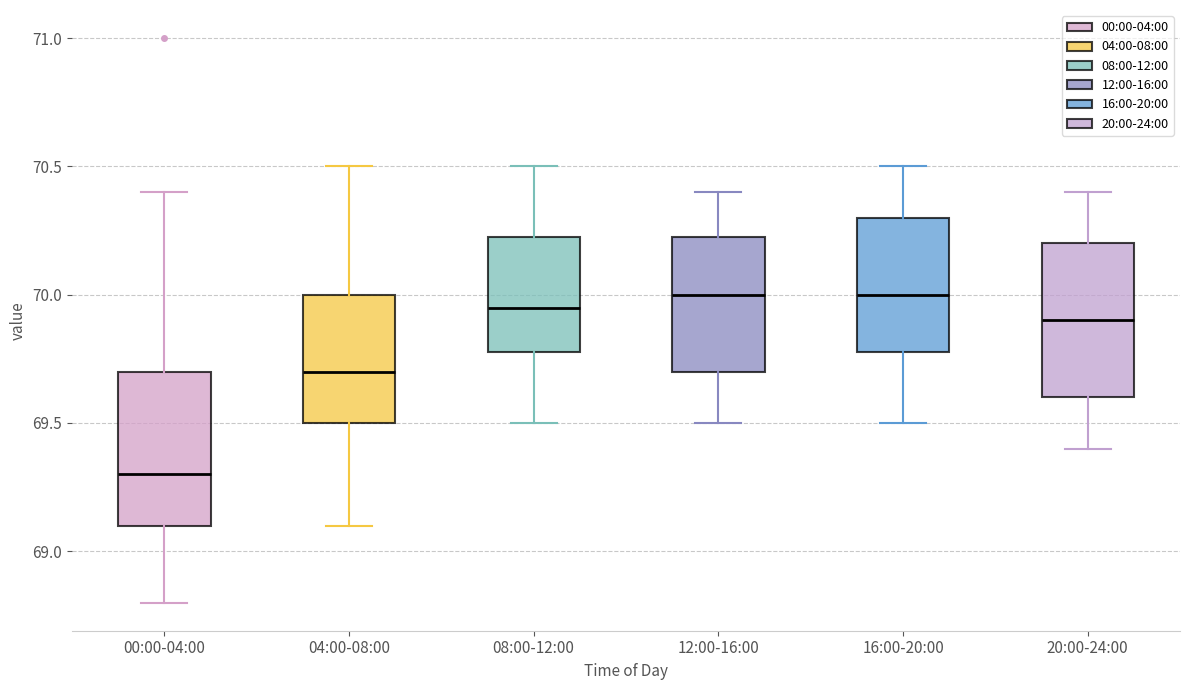

Which box's median line is the lowest?

00:00-04:00